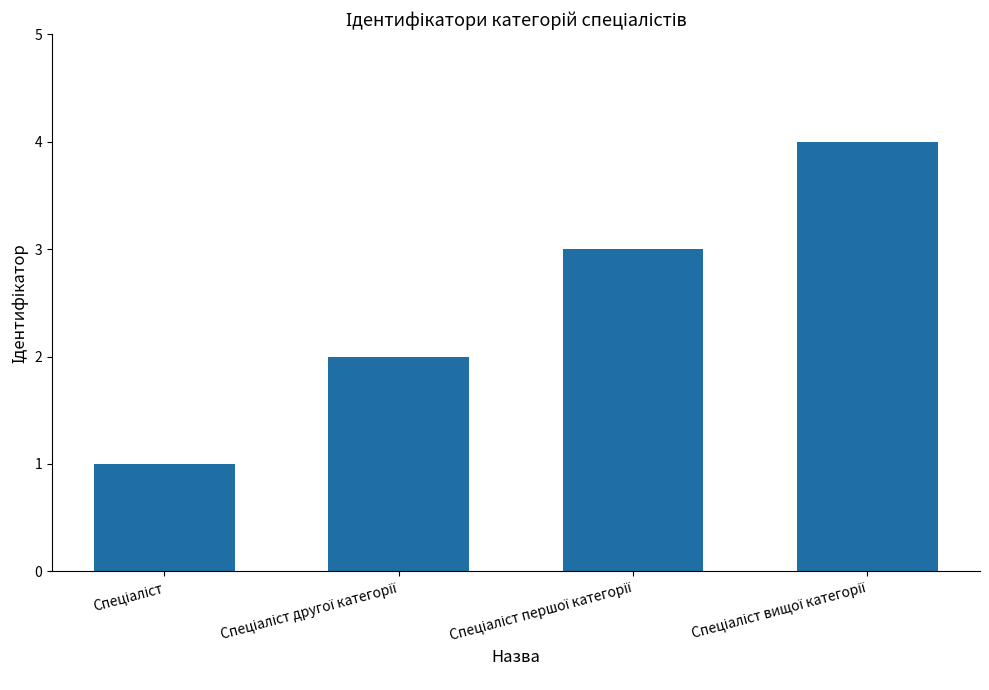

What is the greatest value displayed?

4